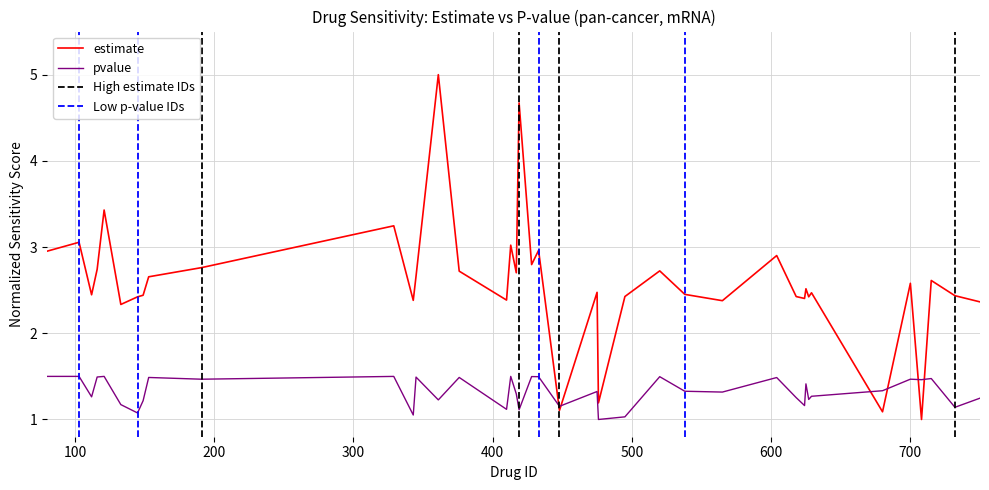

What is the greatest value displayed?

5.0